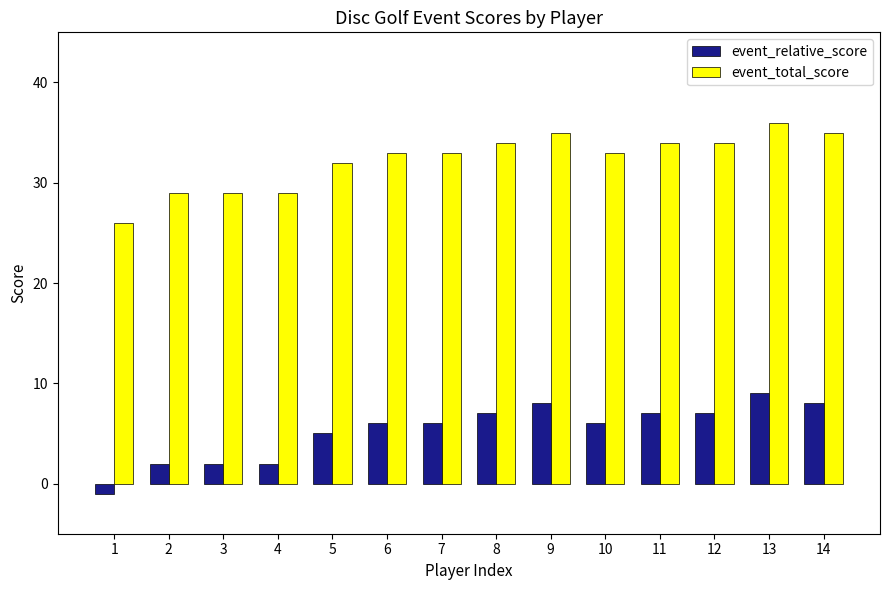

Rank the series by their average value, from lowest to highest.

event_relative_score, event_total_score